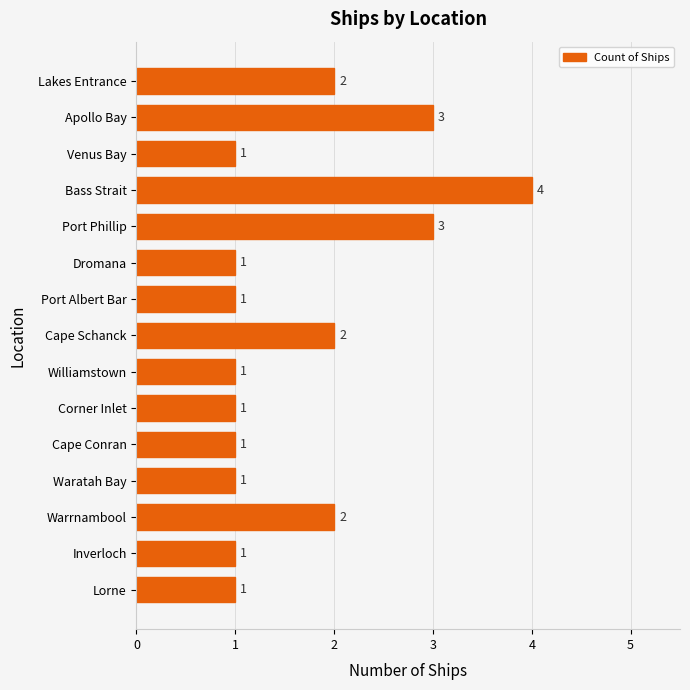

What is the maximum value shown in the chart?

4